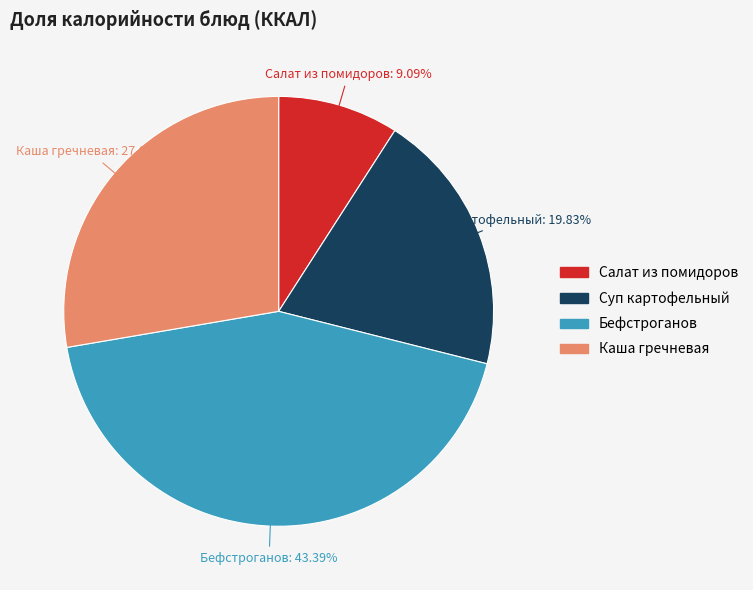

To the nearest percent, what is the difference between the Суп картофельный and Бефстроганов slice percentages?

24%